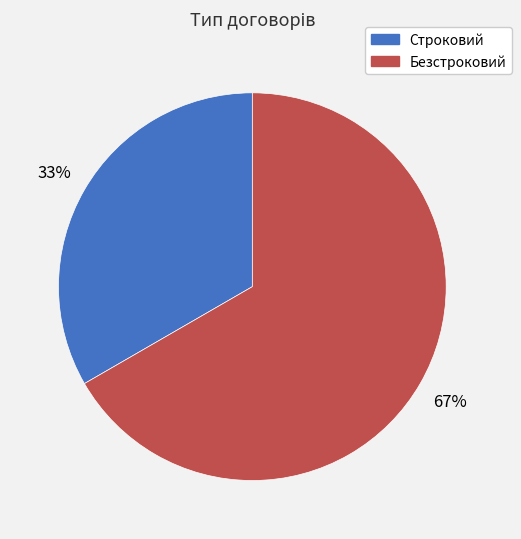

Combined, do Безстроковий and Строковий account for over 50%?

Yes